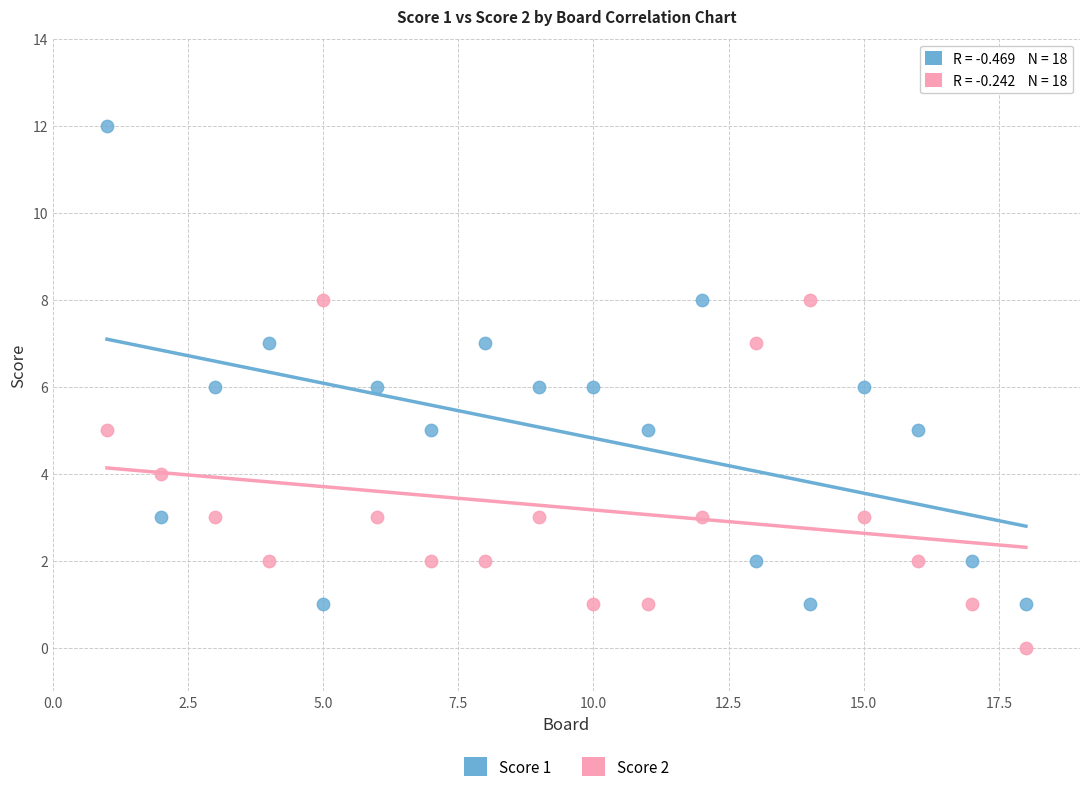

Which series has the largest Y range (max minus min)?

Score 1